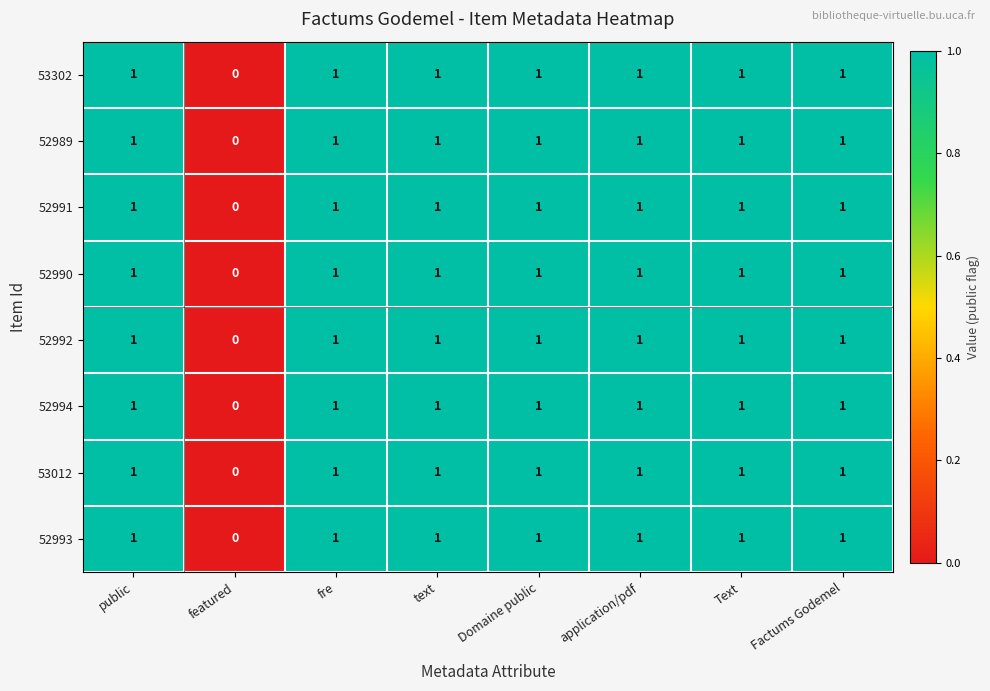

The 52990 series shows 1 at fre. True or false?

True